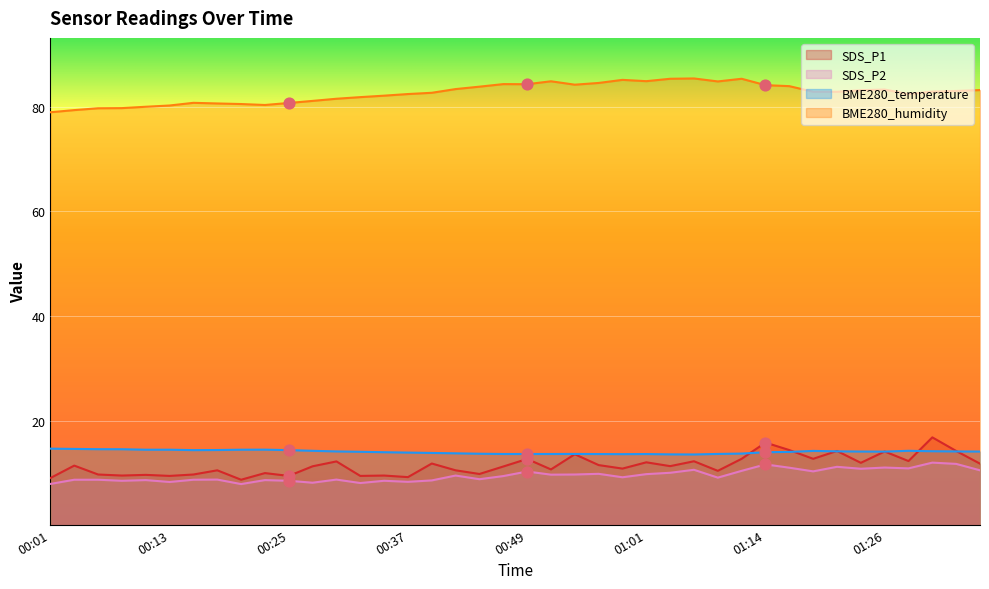

Which series has the largest total across all categories?

BME280_humidity